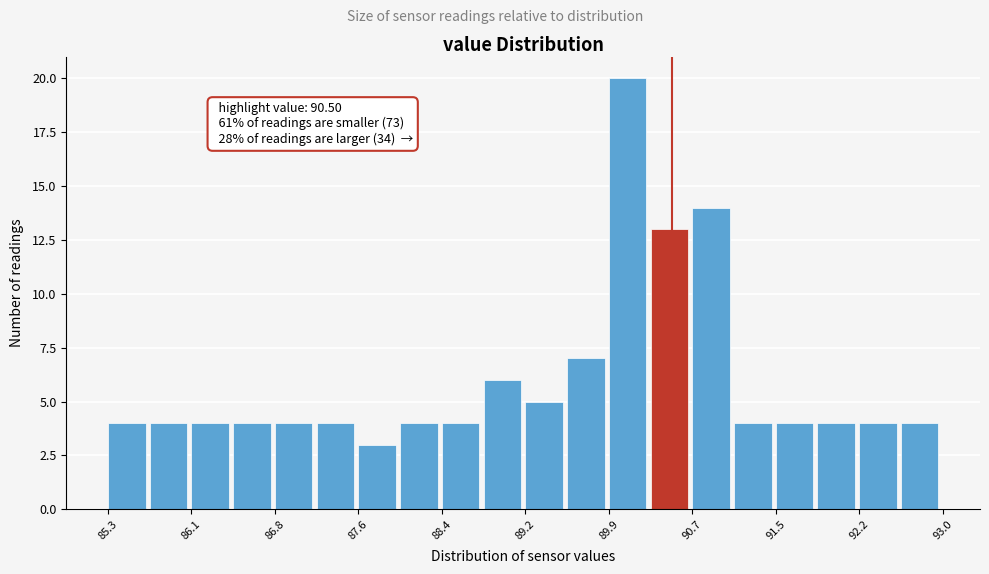

Around what value on the x-axis is the tallest bar? Give the approximate position of its centre, as read against the axis.

90.1